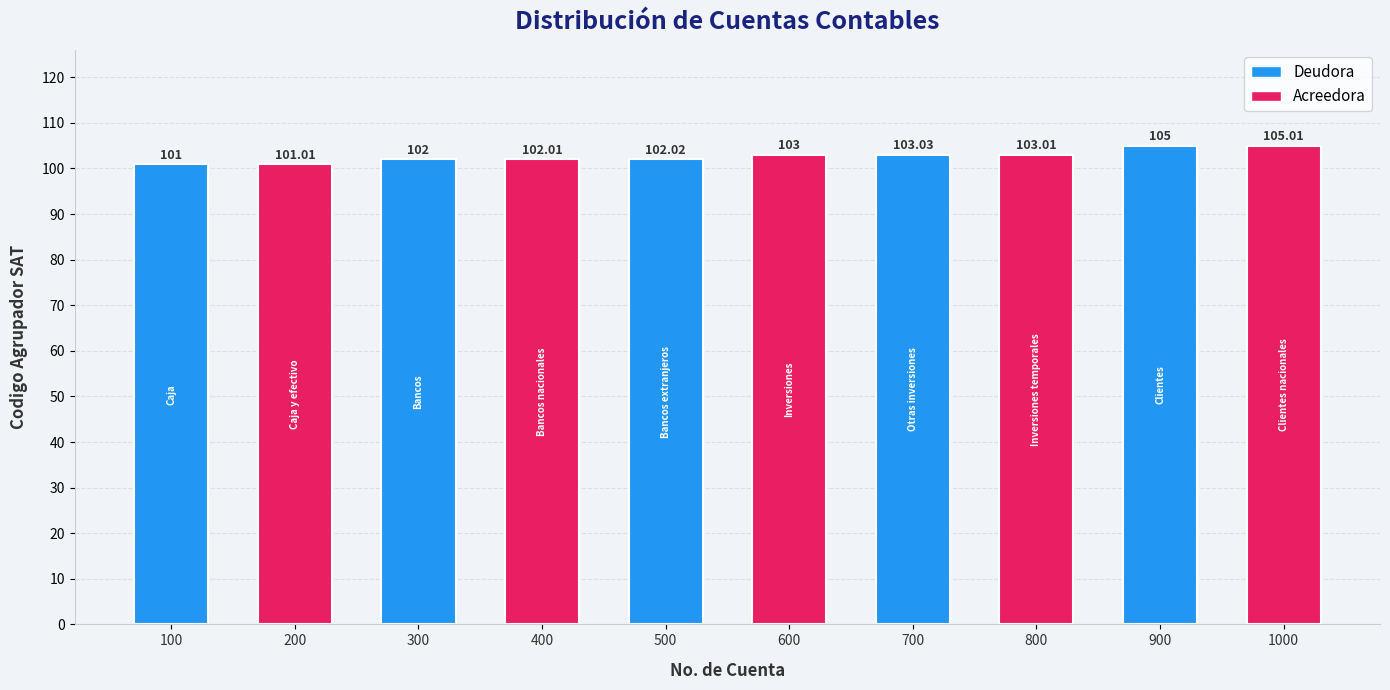

List the labels in order of value, largest first.

1000, 900, 700, 800, 600, 500, 400, 300, 200, 100